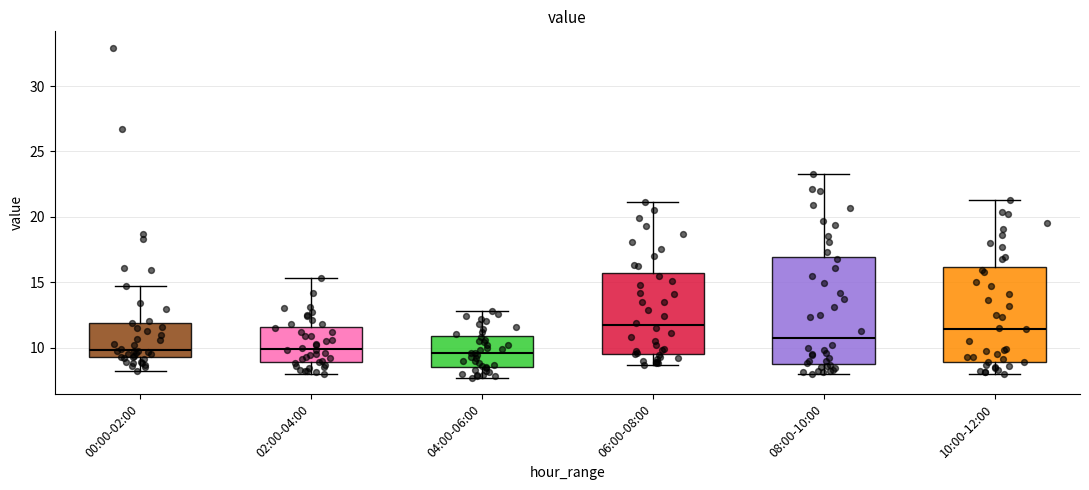

Where is the lower edge of the box for 00:00-02:00 on the y-axis? The values are not printed on the chart, so give them approximately, as read against the axis.

9.5